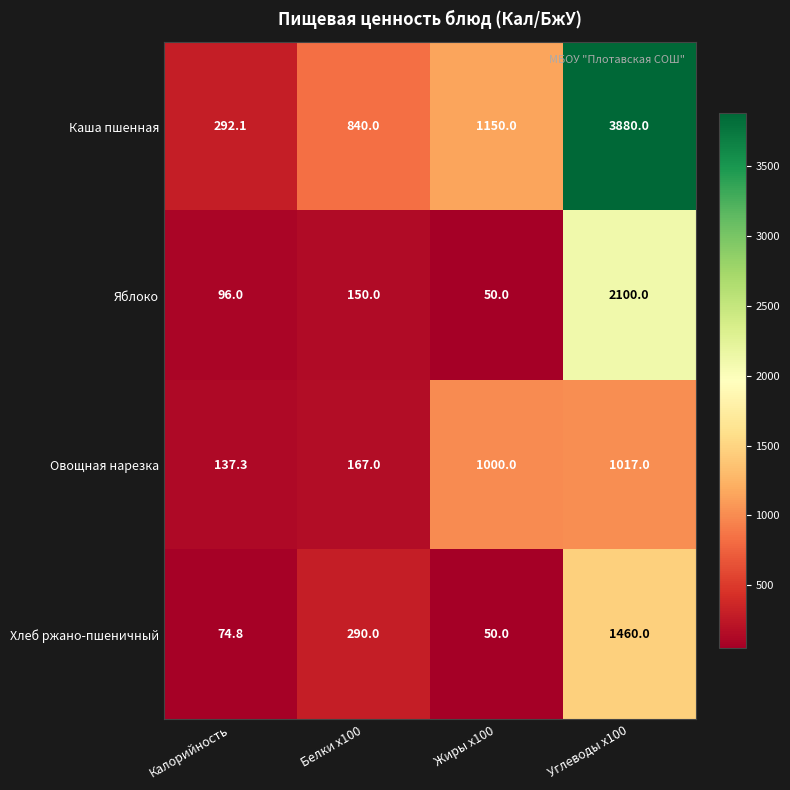

How many data points in Овощная нарезка are less than 1000?

2